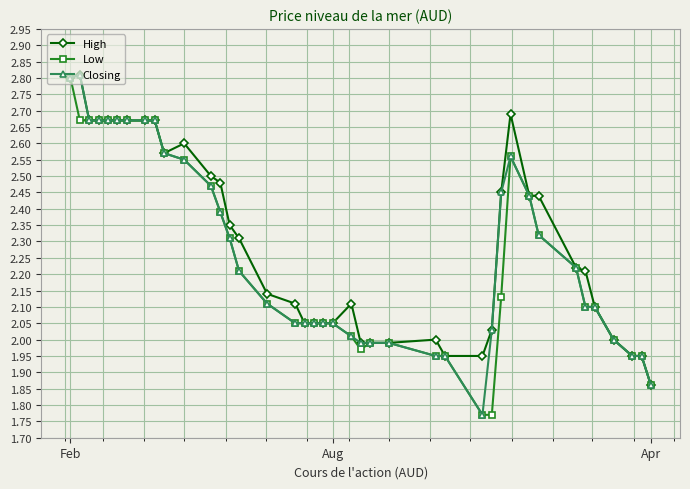

What is the highest value of the Closing series?

2.8